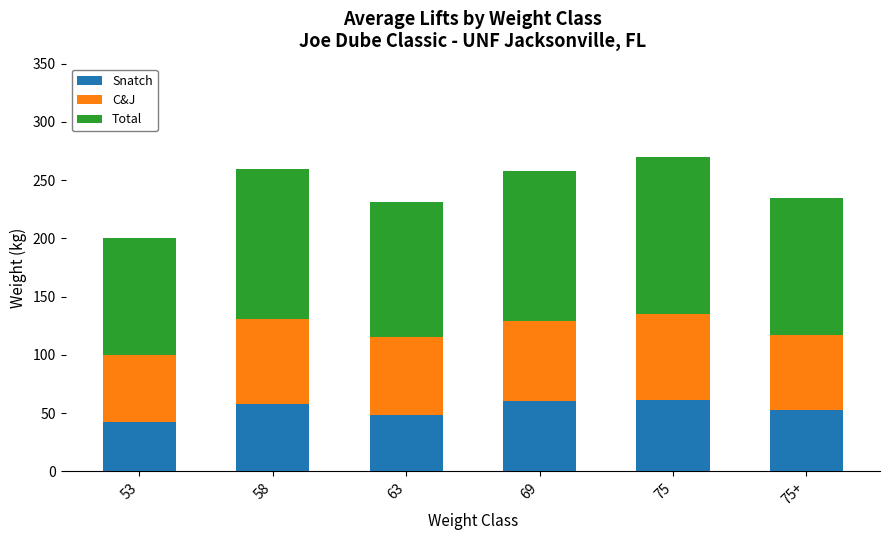

What is the difference between the maximum and second lowest values in the Snatch series?

13.1